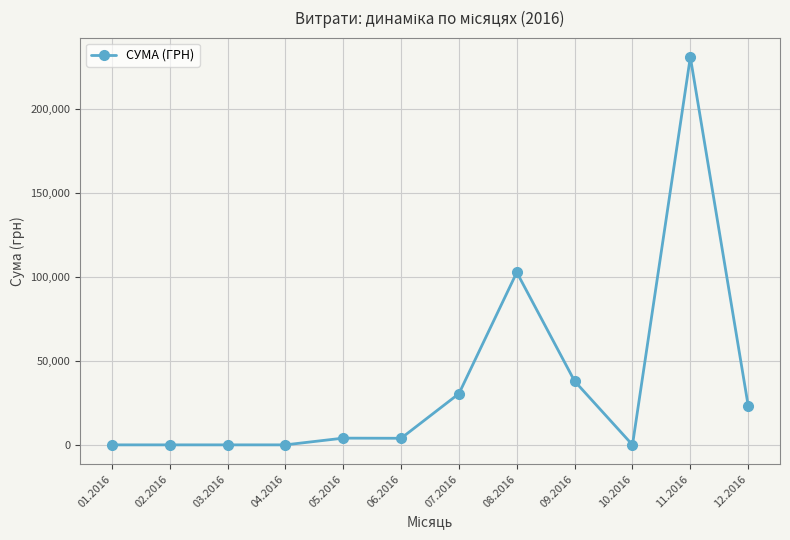

What is the difference between the values at 11.2016 and 05.2016?

226834.9